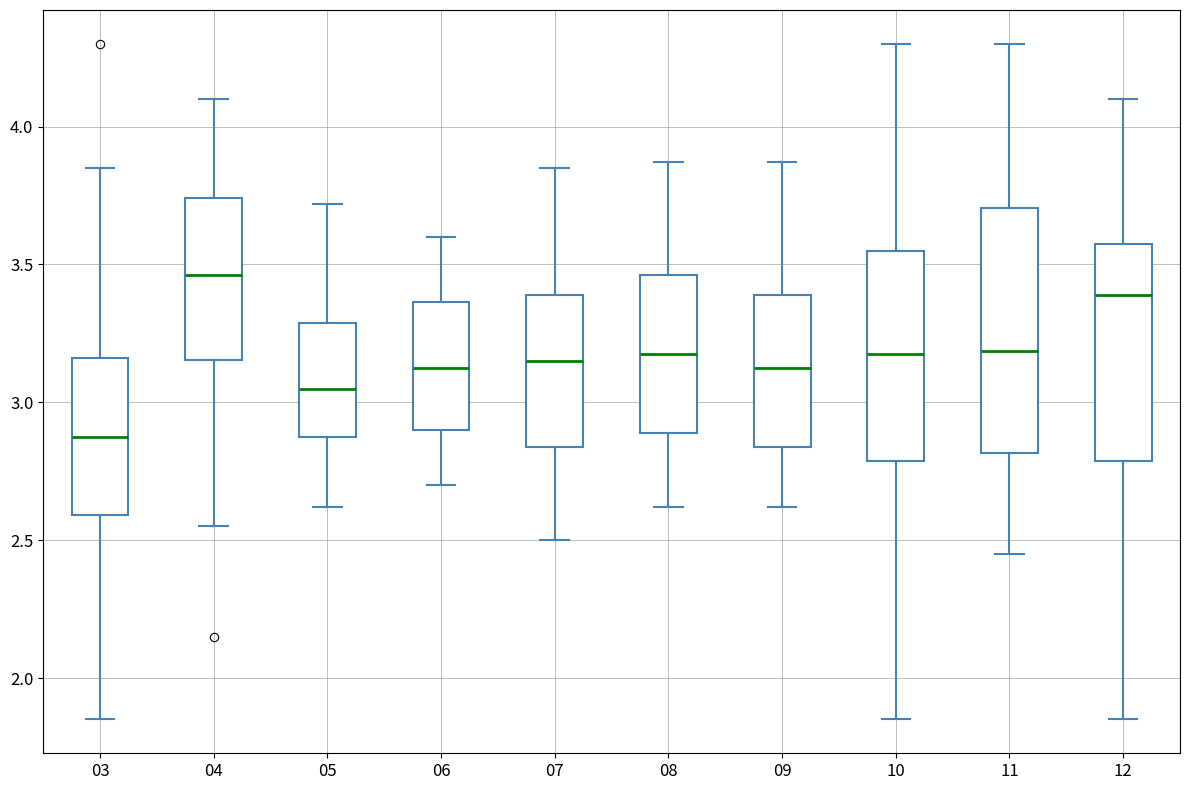

Reading left to right, read every box against the y-axis: the position of its median line, the range the box covers, and the ends of its whiskers. The values are not printed on the chart, so give them approximately, as read against the axis.

03: median 2.90, box 2.60 to 3.15, whiskers 1.85 to 3.85
04: median 3.45, box 3.15 to 3.75, whiskers 2.55 to 4.10
05: median 3.05, box 2.85 to 3.30, whiskers 2.60 to 3.70
06: median 3.15, box 2.90 to 3.35, whiskers 2.70 to 3.60
07: median 3.15, box 2.85 to 3.40, whiskers 2.50 to 3.85
08: median 3.20, box 2.90 to 3.45, whiskers 2.60 to 3.85
09: median 3.15, box 2.85 to 3.40, whiskers 2.60 to 3.85
10: median 3.20, box 2.80 to 3.55, whiskers 1.85 to 4.30
11: median 3.20, box 2.80 to 3.70, whiskers 2.45 to 4.30
12: median 3.40, box 2.80 to 3.60, whiskers 1.85 to 4.10